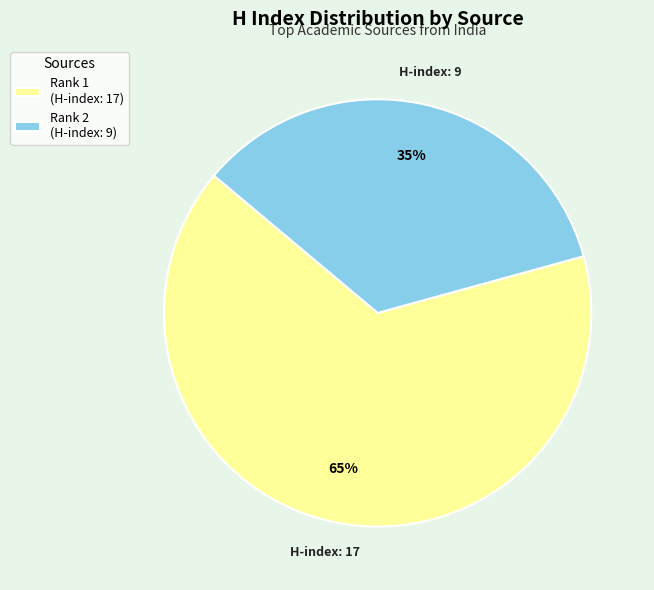

What is the smallest slice in the pie chart?

Rank 2 (H-index: 9)